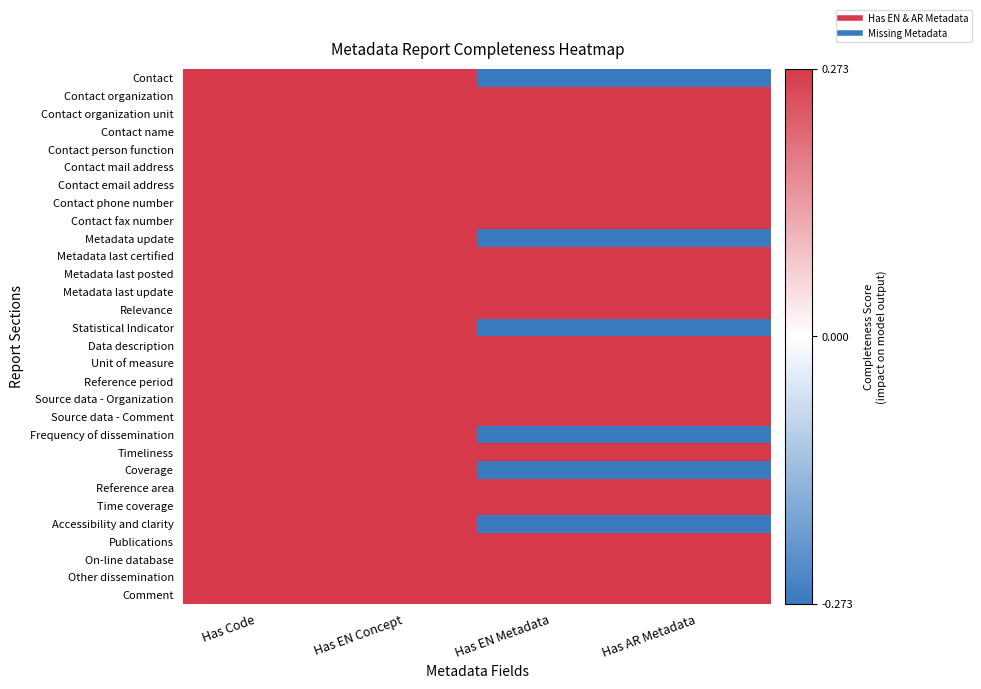

At which category does the chart reach its minimum across all series?

Has EN Metadata